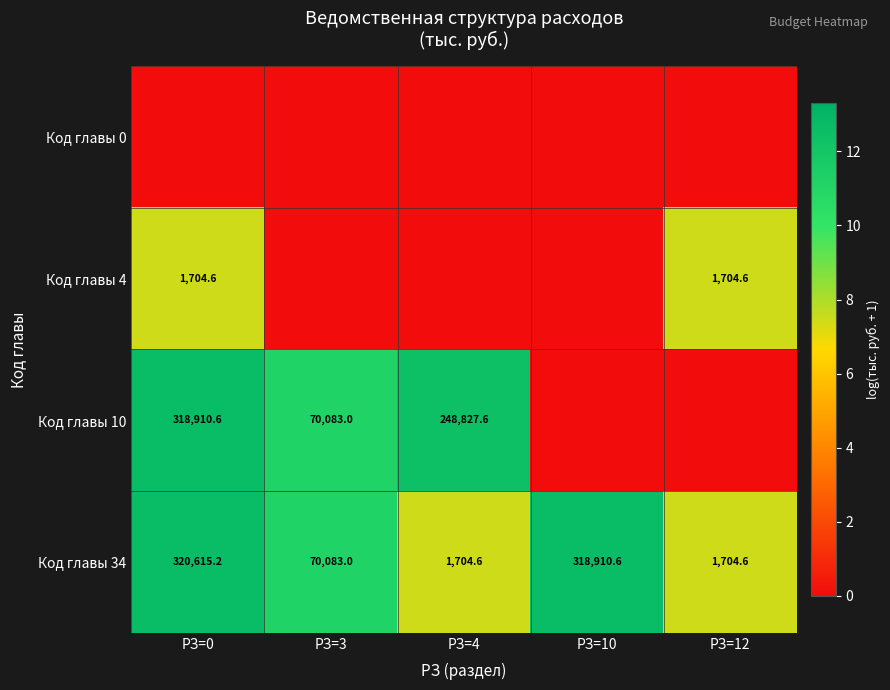

What is the difference between the Код главы 10 values at РЗ=4 and РЗ=3?

178744.6